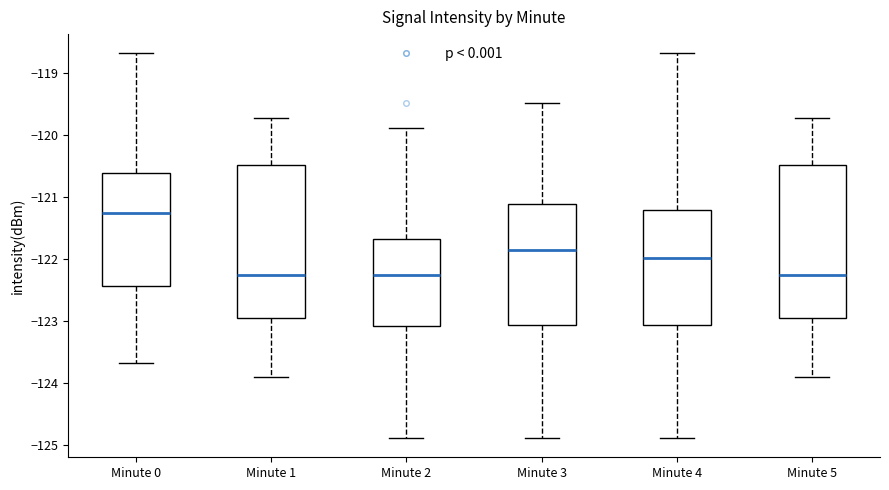

Reading left to right, read every box against the y-axis: the position of its median line, the range the box covers, and the ends of its whiskers. The values are not printed on the chart, so give them approximately, as read against the axis.

Minute 0: median -121.3, box -122.4 to -120.6, whiskers -123.7 to -118.7
Minute 1: median -122.3, box -123.0 to -120.5, whiskers -123.9 to -119.7
Minute 2: median -122.3, box -123.1 to -121.7, whiskers -124.9 to -119.9
Minute 3: median -121.9, box -123.1 to -121.1, whiskers -124.9 to -119.5
Minute 4: median -122.0, box -123.1 to -121.2, whiskers -124.9 to -118.7
Minute 5: median -122.3, box -123.0 to -120.5, whiskers -123.9 to -119.7